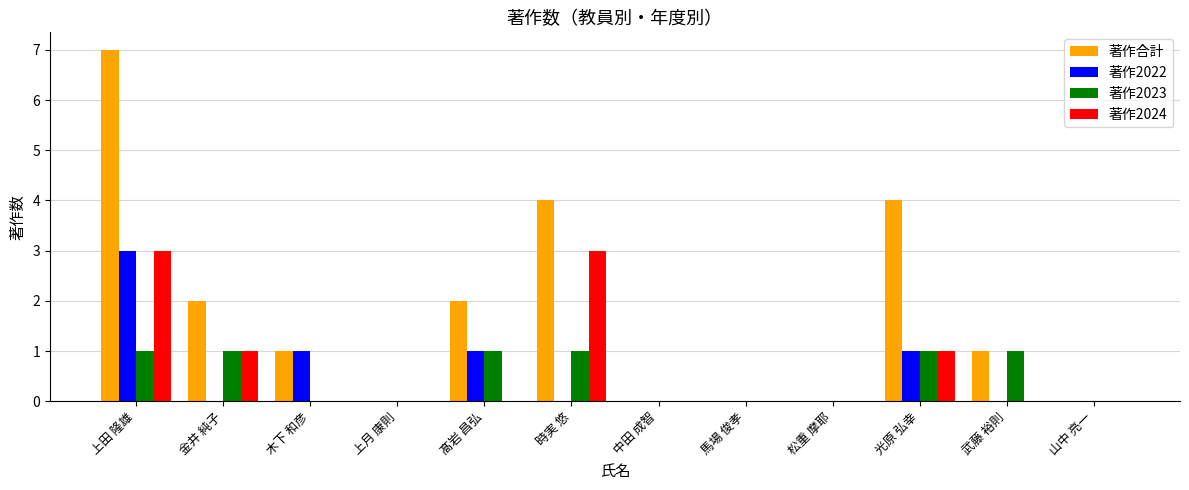

Which category has the highest value in the 著作2022 series?

上田 隆雄